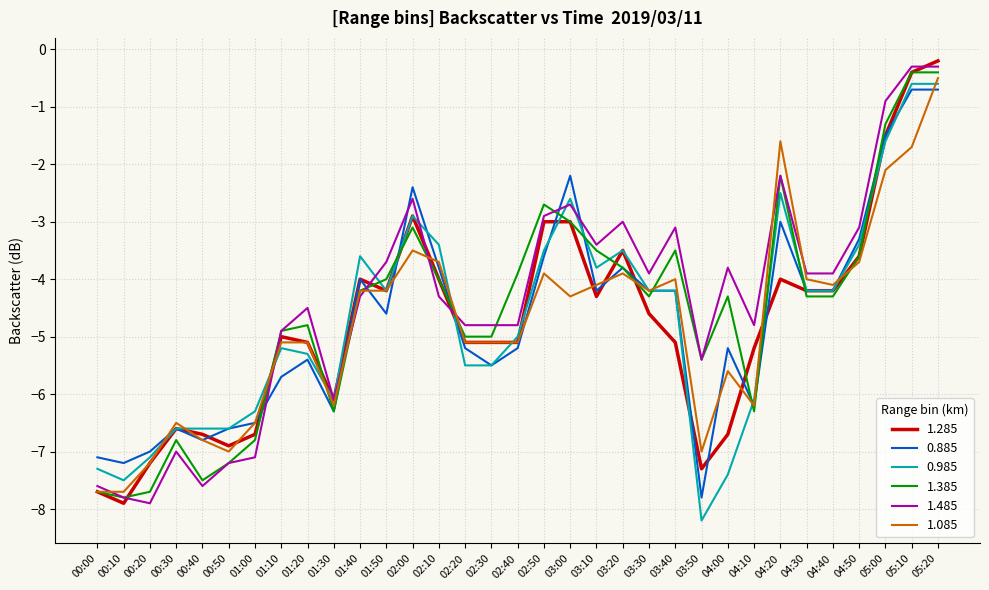

The 1.085 series shows -7.0 at 03:50. True or false?

True